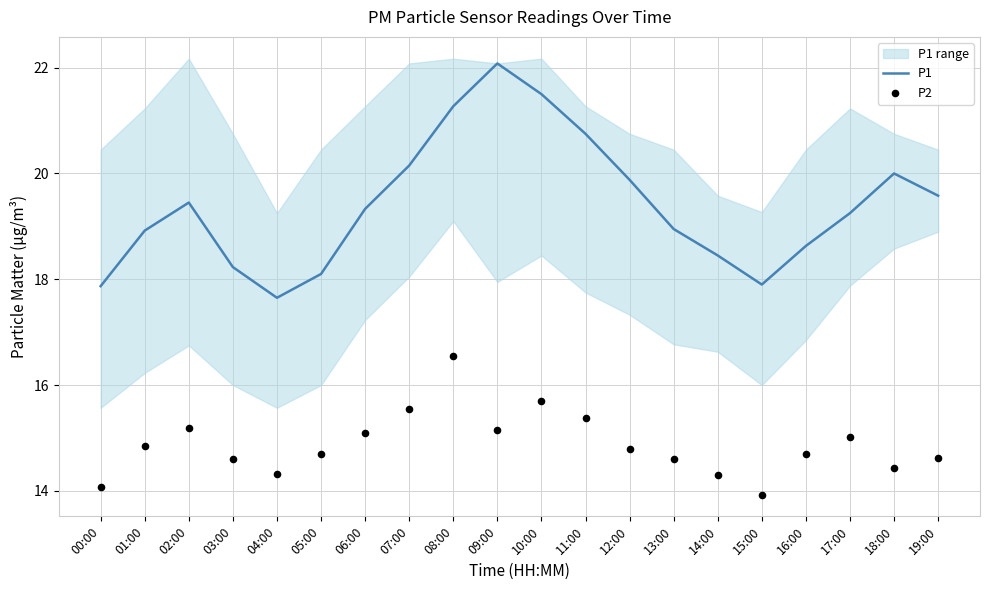

At how many categories does at least one series exceed 16?

20